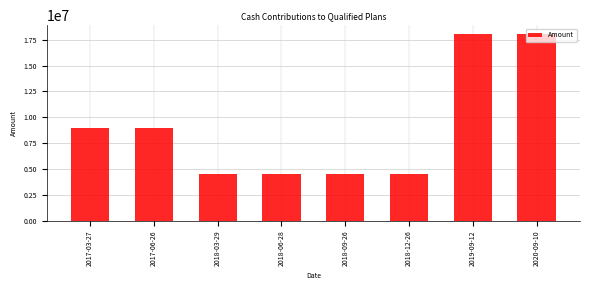

The value at 2020-09-10 is 18000000. True or false?

True